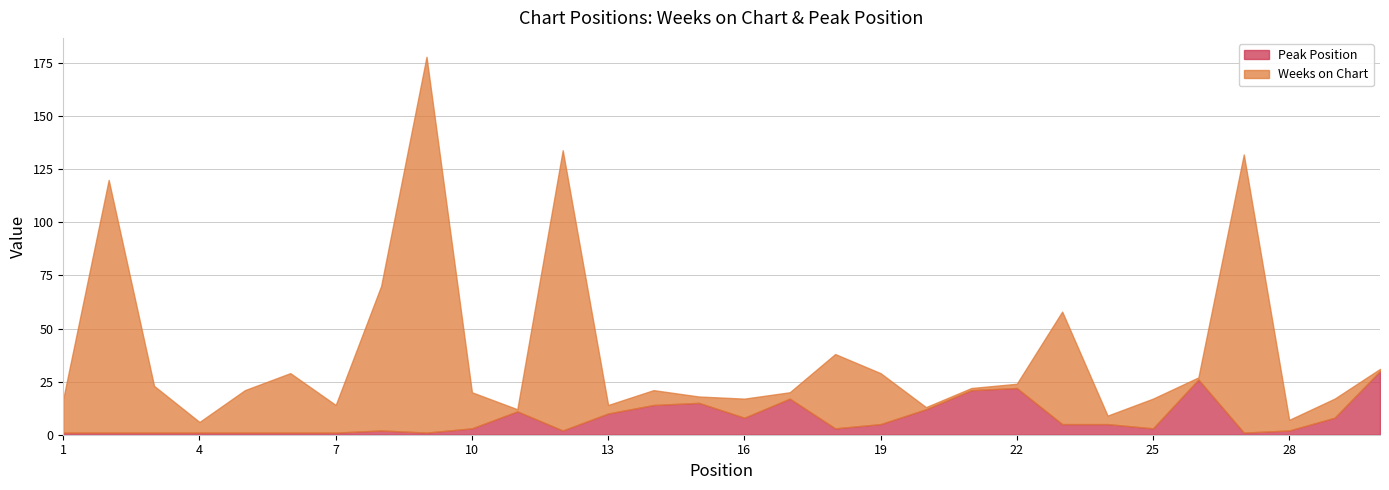

What is the value of the Peak Position point at the 25th from the left?

3